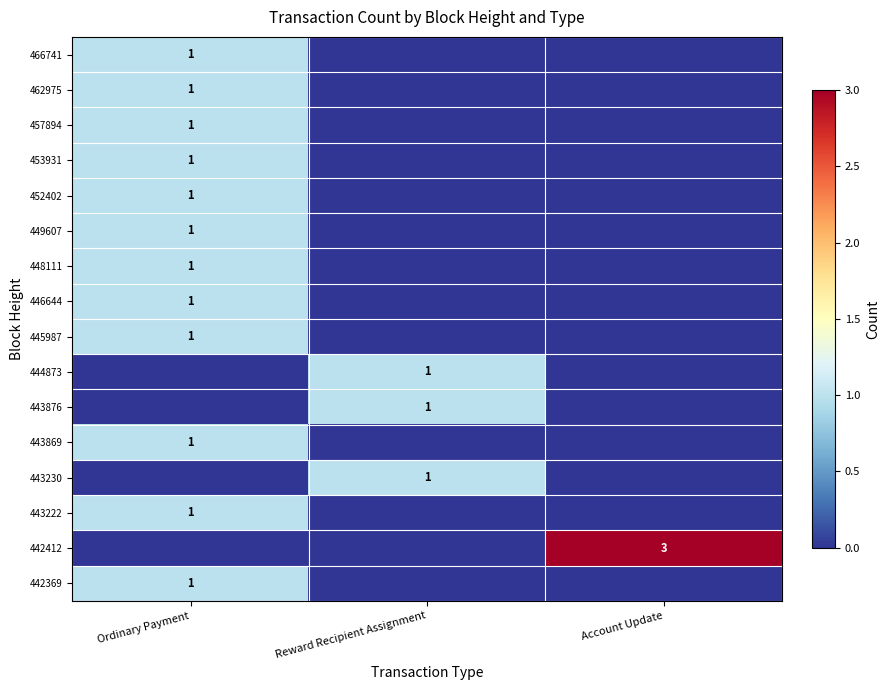

What is the total value across all series at Ordinary Payment?

12